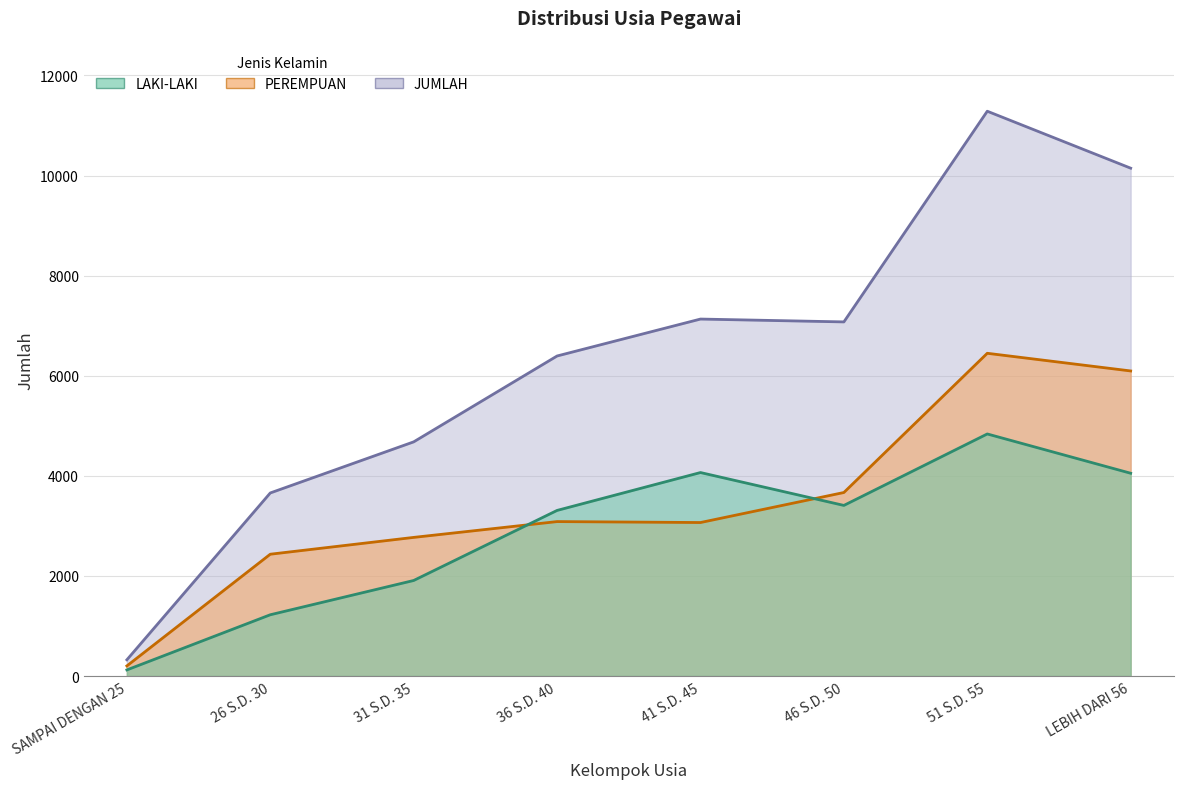

Between 41 S.D. 45 and 46 S.D. 50, which is larger?

41 S.D. 45